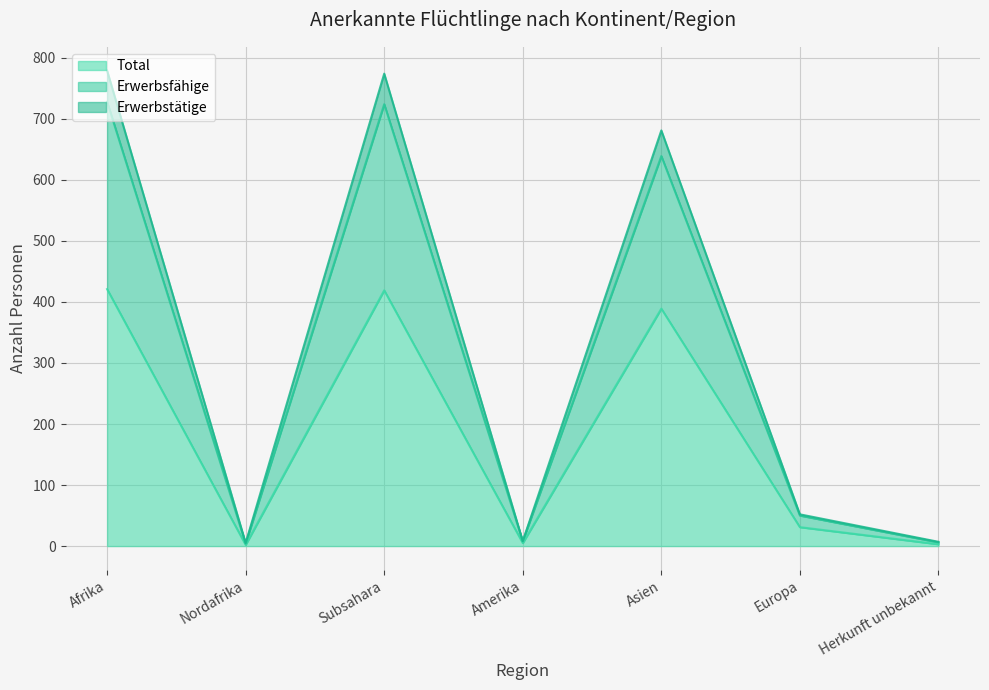

Where does the Erwerbstätige series first go above 50?

Afrika